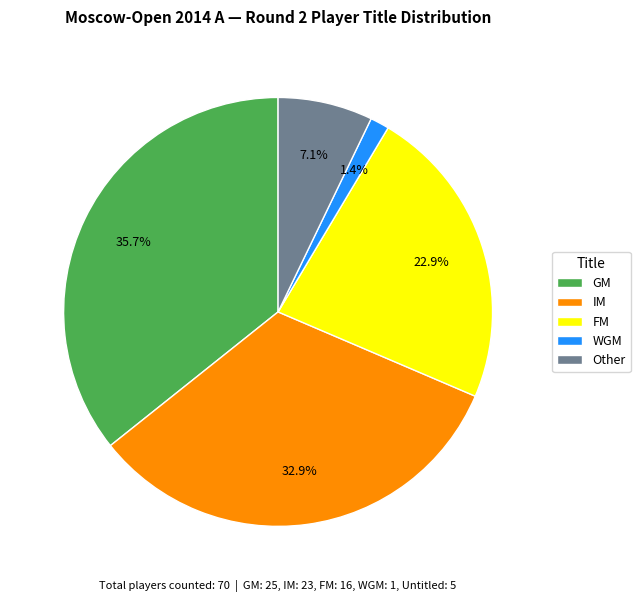

Approximately how many times larger is the value at Other compared to FM?

0.3